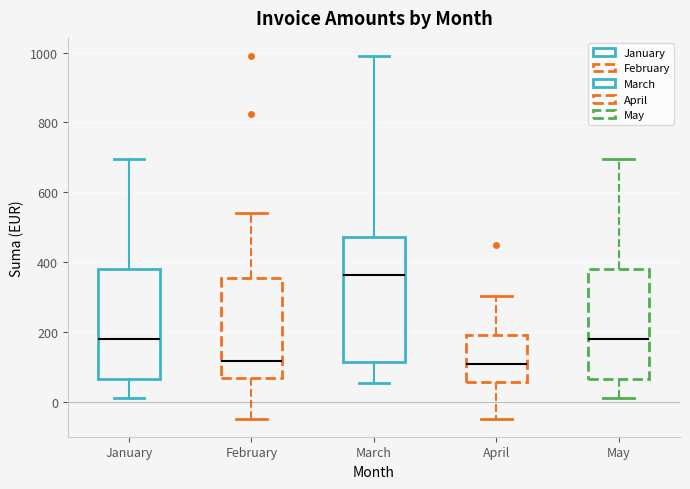

Reading left to right, read every box against the y-axis: the position of its median line, the range the box covers, and the ends of its whiskers. The values are not printed on the chart, so give them approximately, as read against the axis.

January: median 180, box 60 to 380, whiskers 20 to 700
February: median 120, box 60 to 360, whiskers -40 to 540
March: median 360, box 120 to 480, whiskers 60 to 1000
April: median 100, box 60 to 200, whiskers -40 to 300
May: median 180, box 60 to 380, whiskers 20 to 700